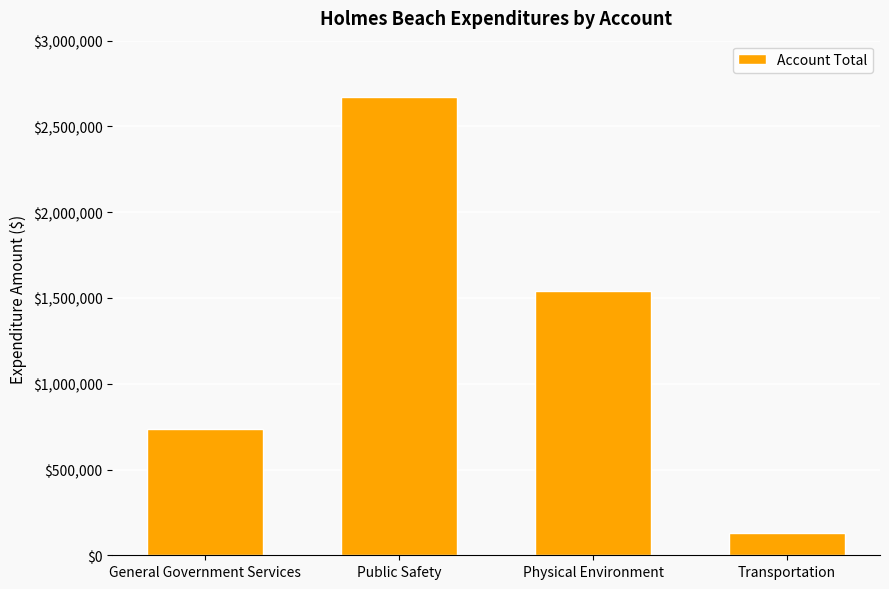

What is the difference between the maximum and minimum values?

2541460